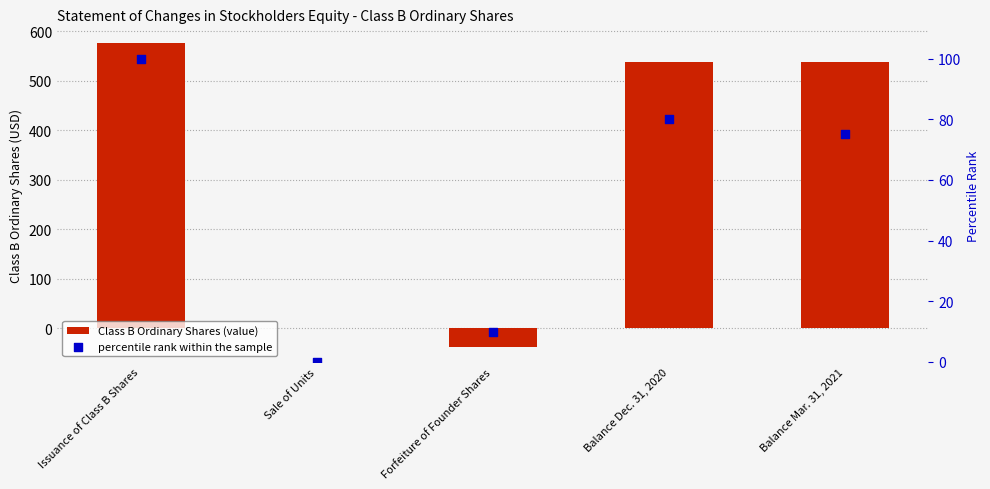

Which series has the widest spread of Y values?

Class B Ordinary Shares (value)